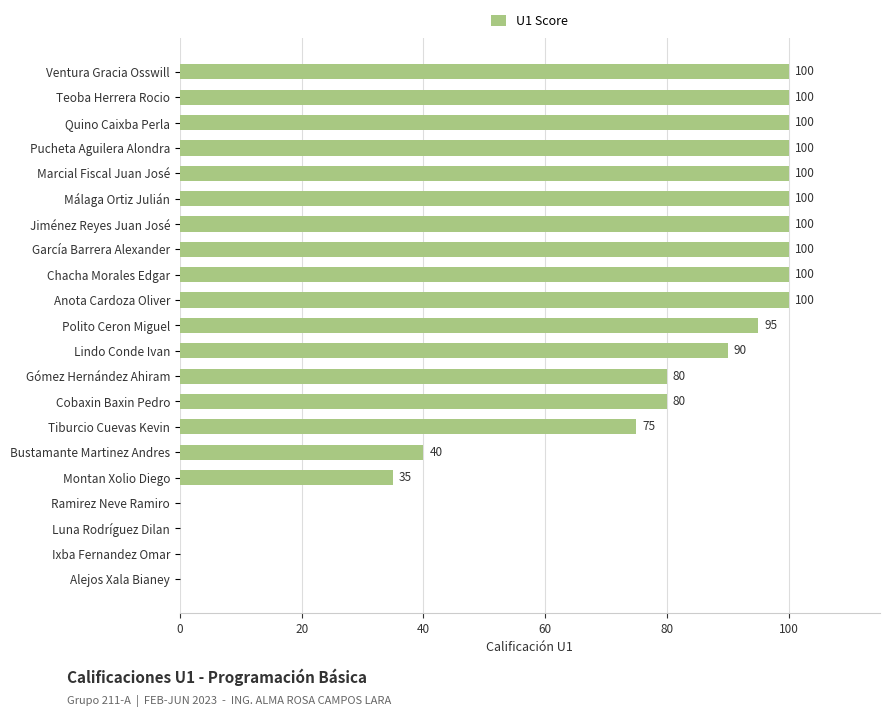

The value at Ramirez Neve Ramiro is 0. True or false?

True